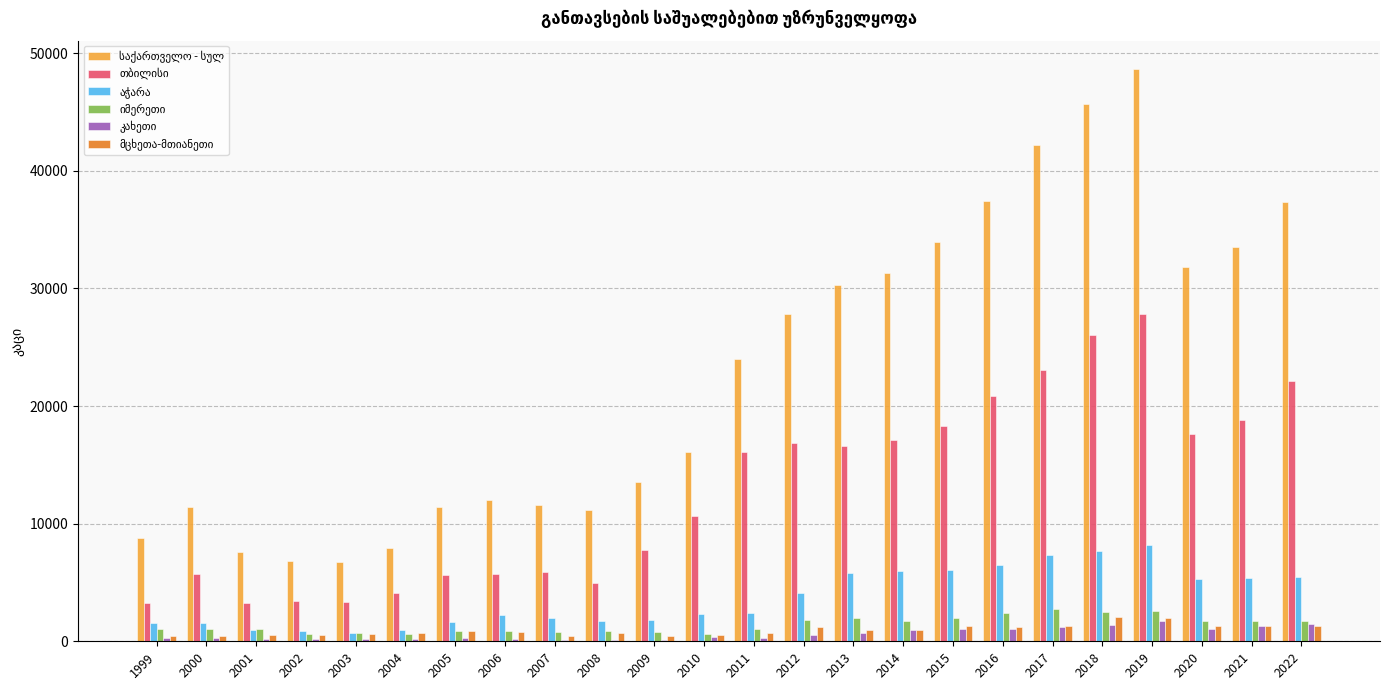

Which label corresponds to the largest value in the chart?

2019